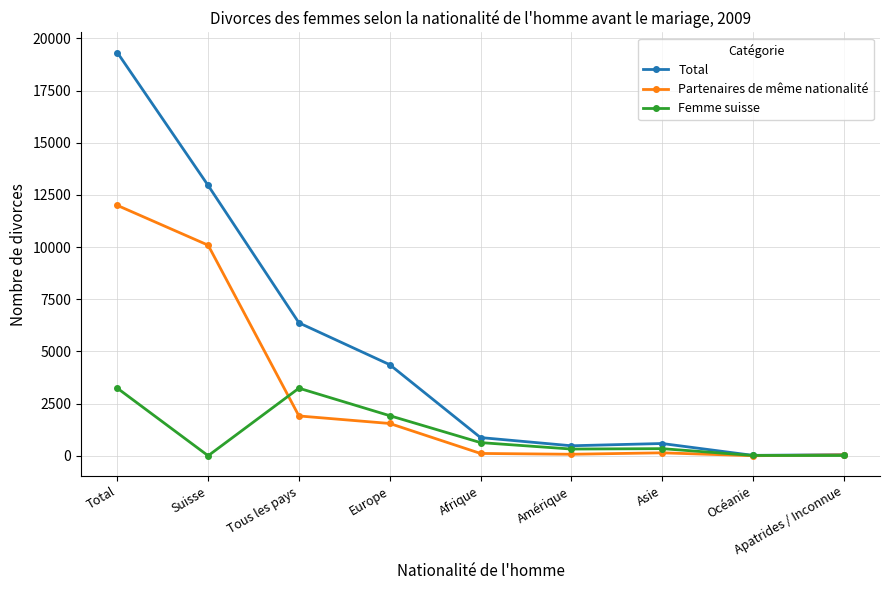

Rank the series by their average value, from highest to lowest.

Total, Partenaires de même nationalité, Femme suisse